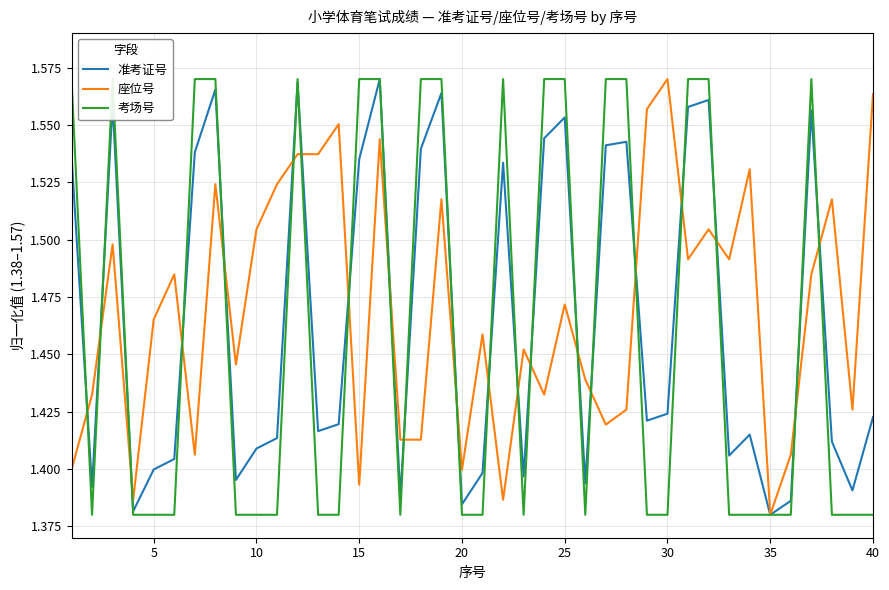

What is the maximum value for 准考证号?

1.6